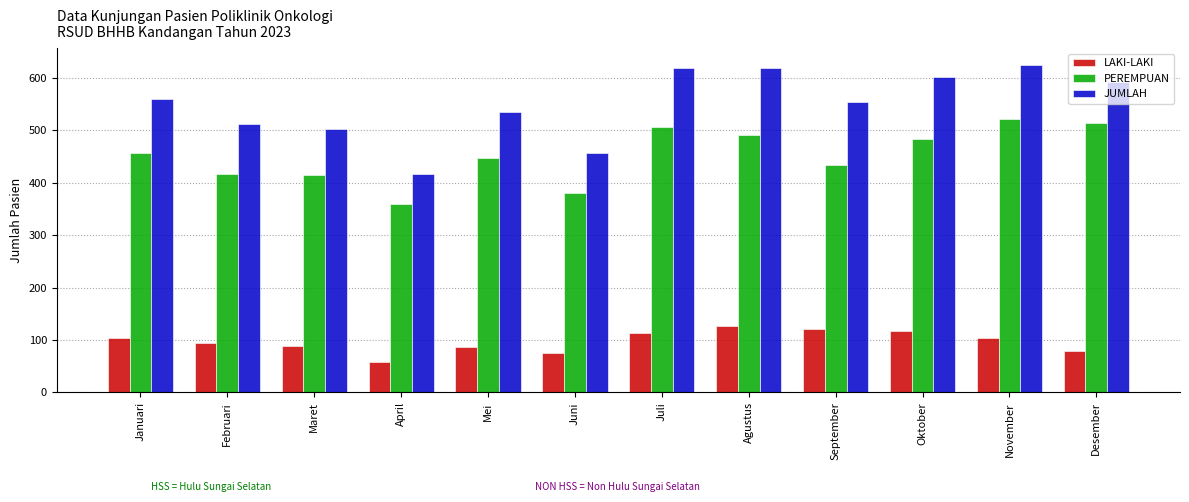

What position from the right is September?

4